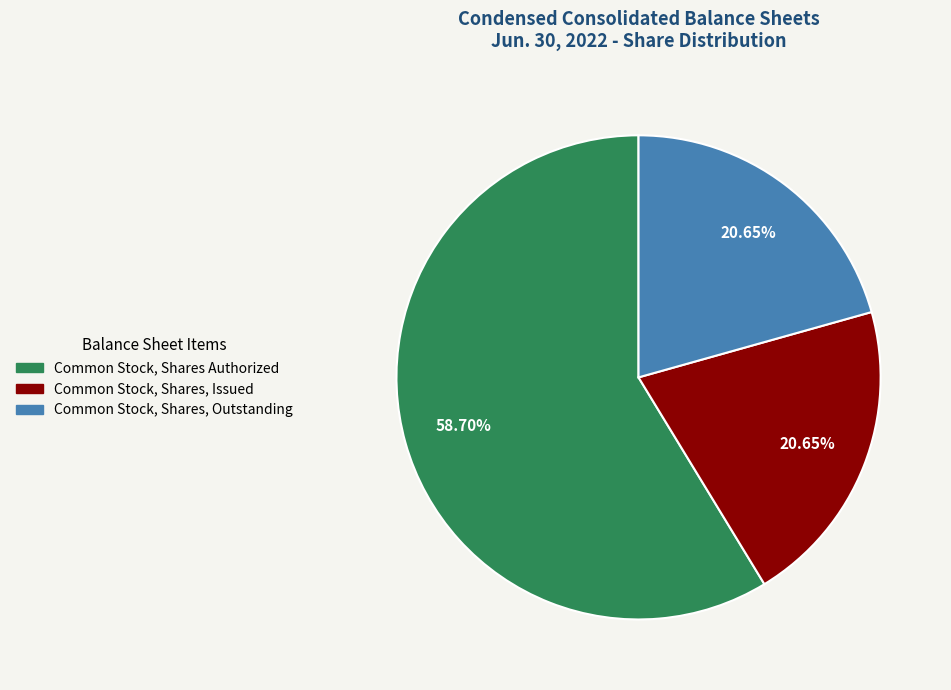

Which category has the biggest portion of the pie?

Common Stock, Shares Authorized